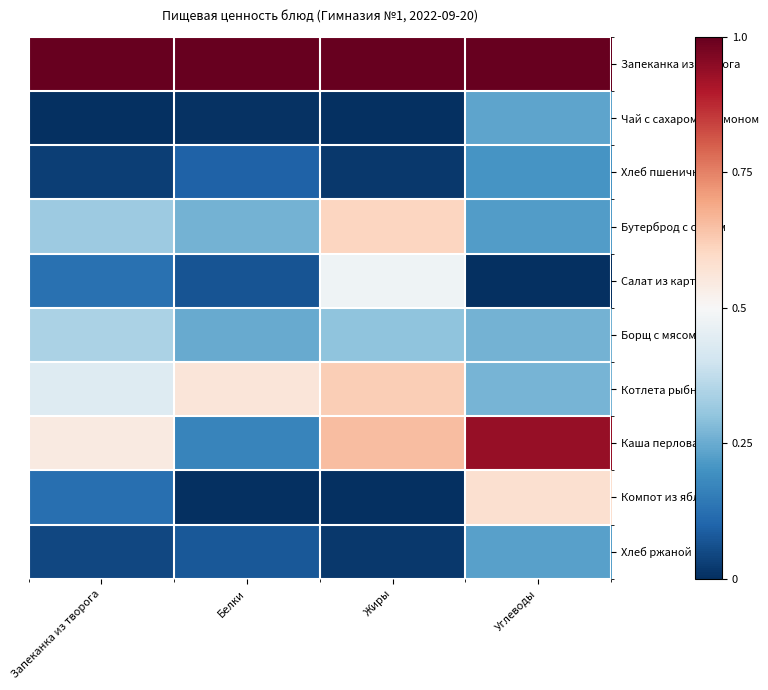

Between Белки and Углеводы, which series saw the biggest shift?

Каша перловая